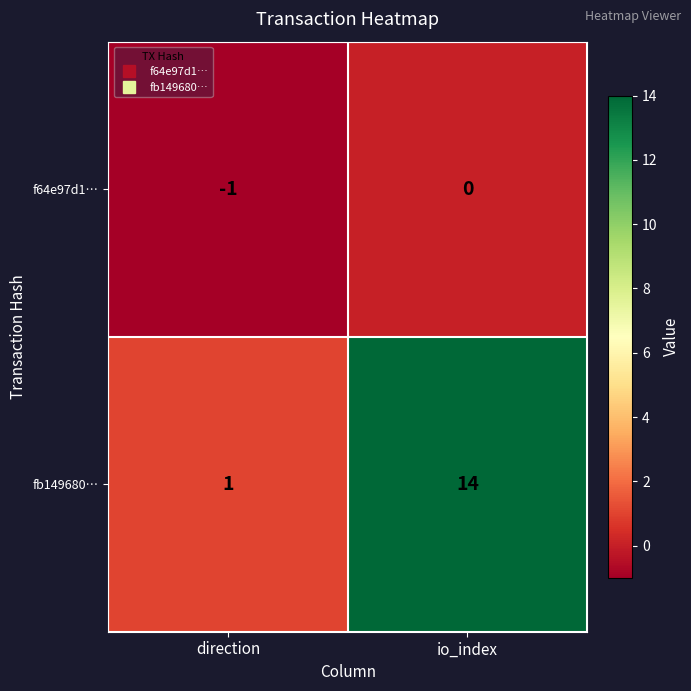

What is the sum of all fb149680… values?

15